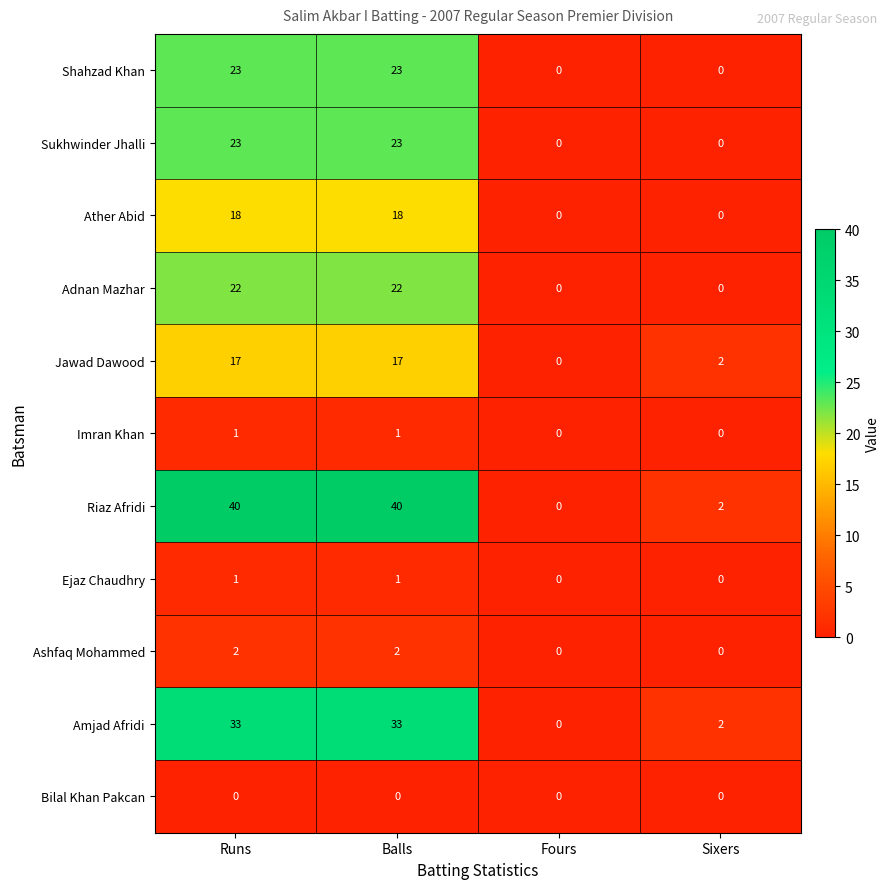

Which series has the largest total across all categories?

Riaz Afridi